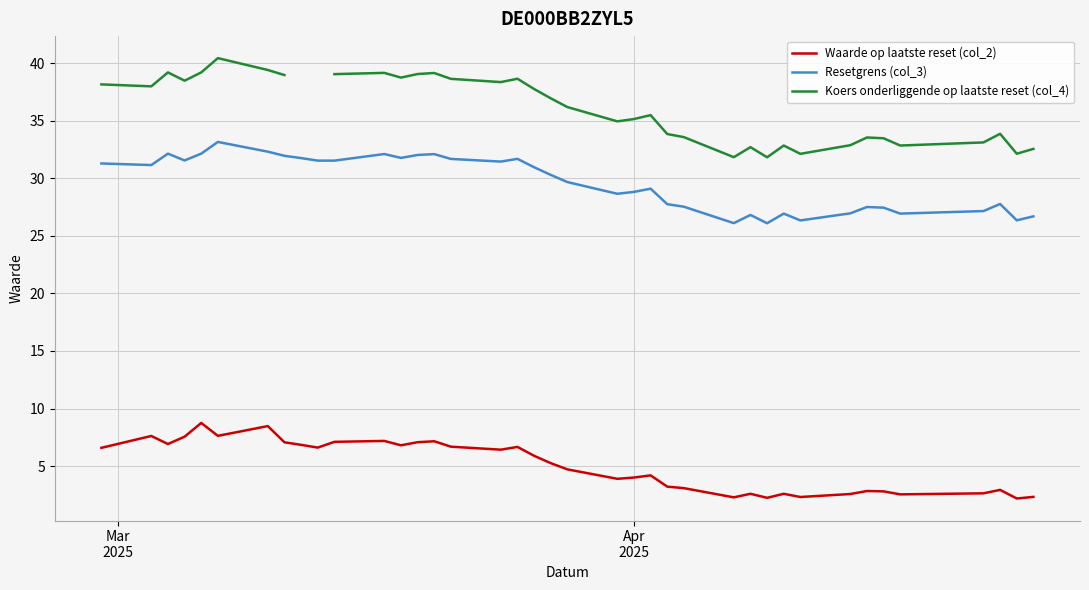

True or false: Waarde op laatste reset (col_2) and Resetgrens (col_3) cross at least once.

False